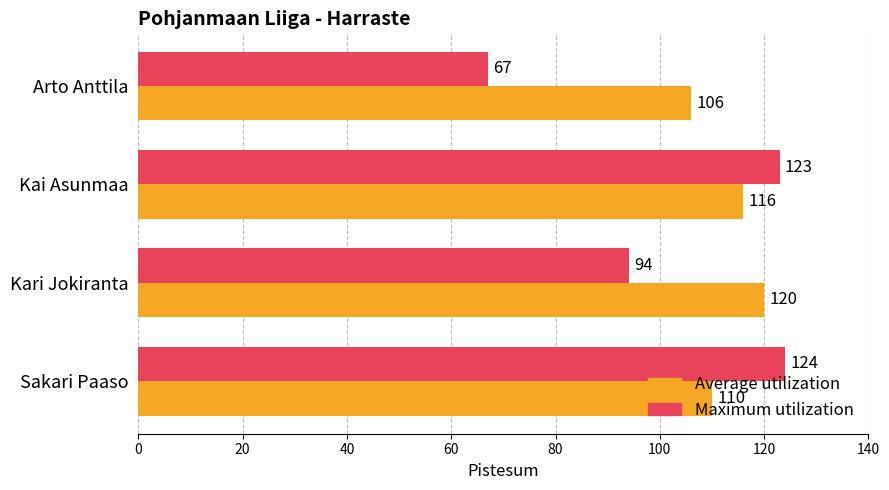

What is the difference between the second highest and minimum values in the Average utilization series?

10